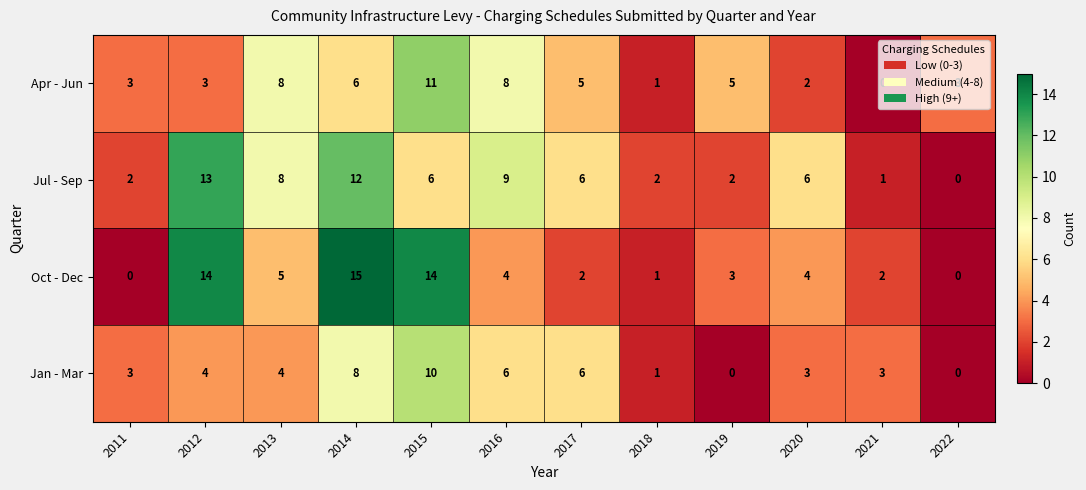

Rank the series at 2019 from lowest to highest value.

Jan - Mar, Jul - Sep, Oct - Dec, Apr - Jun